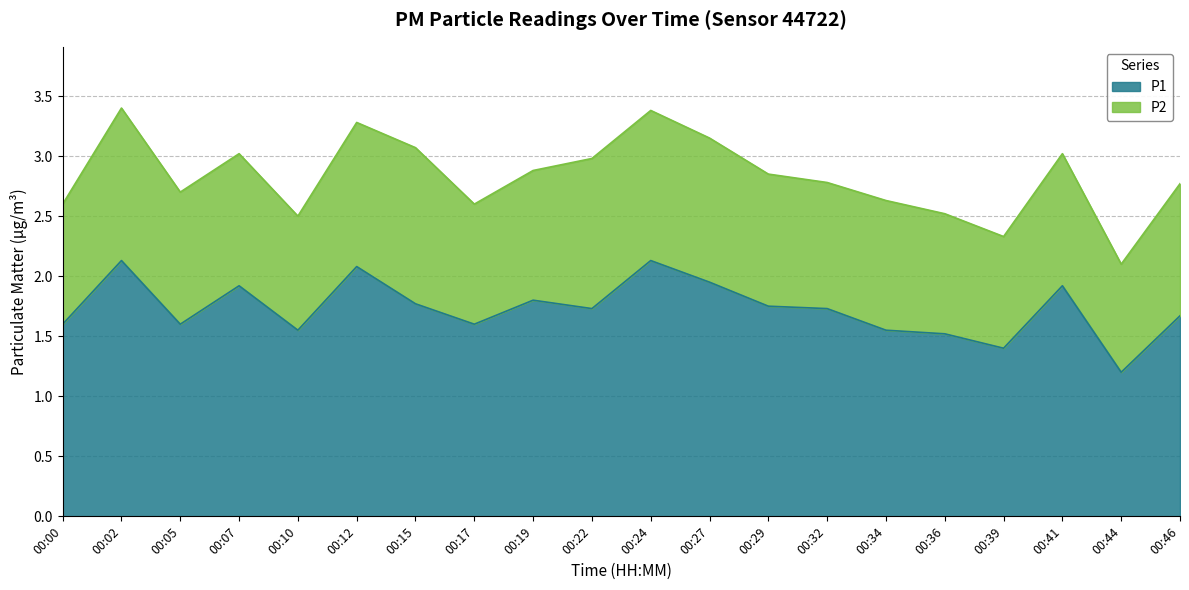

Which category has the lowest value in the P1 series?

00:44